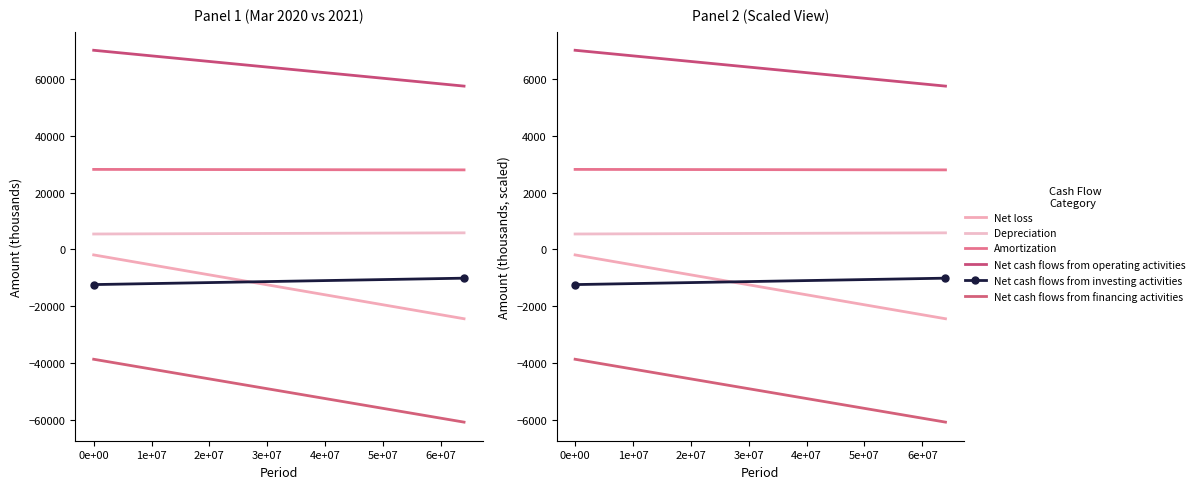

Is it true that Net cash flows from operating activities equals 3124.6 at 0e+00?

False